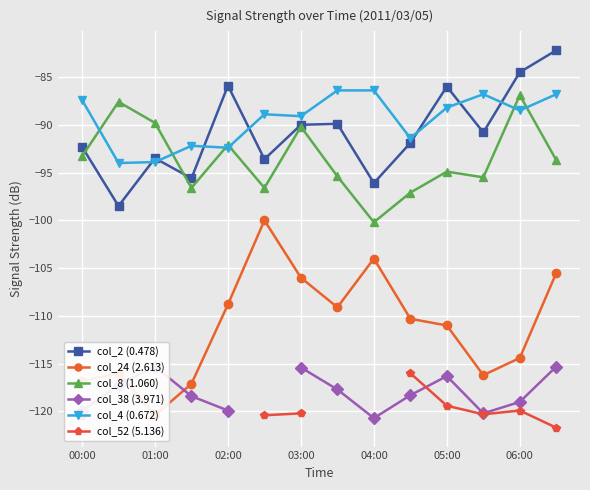

How many interior local peaks does the col_2 (0.478) series have?

4